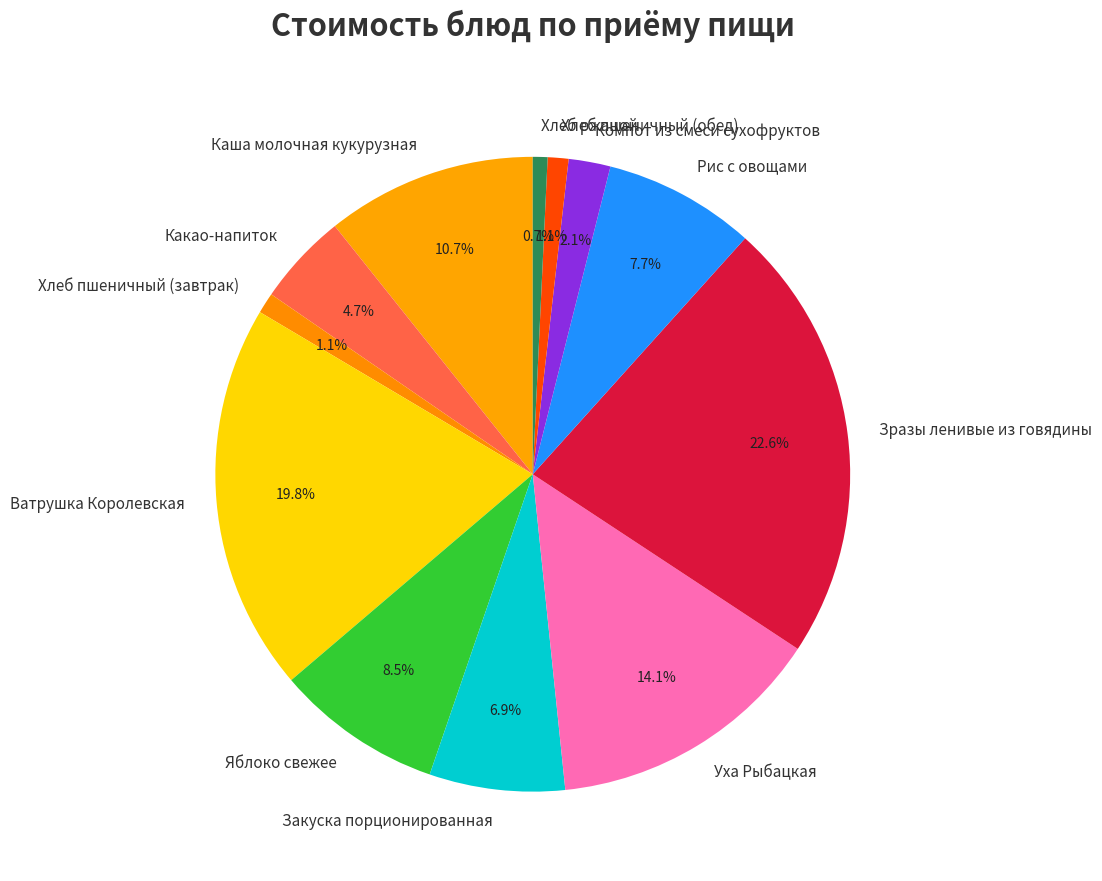

What percentage is NOT represented by Хлеб пшеничный (завтрак)?

98.9%